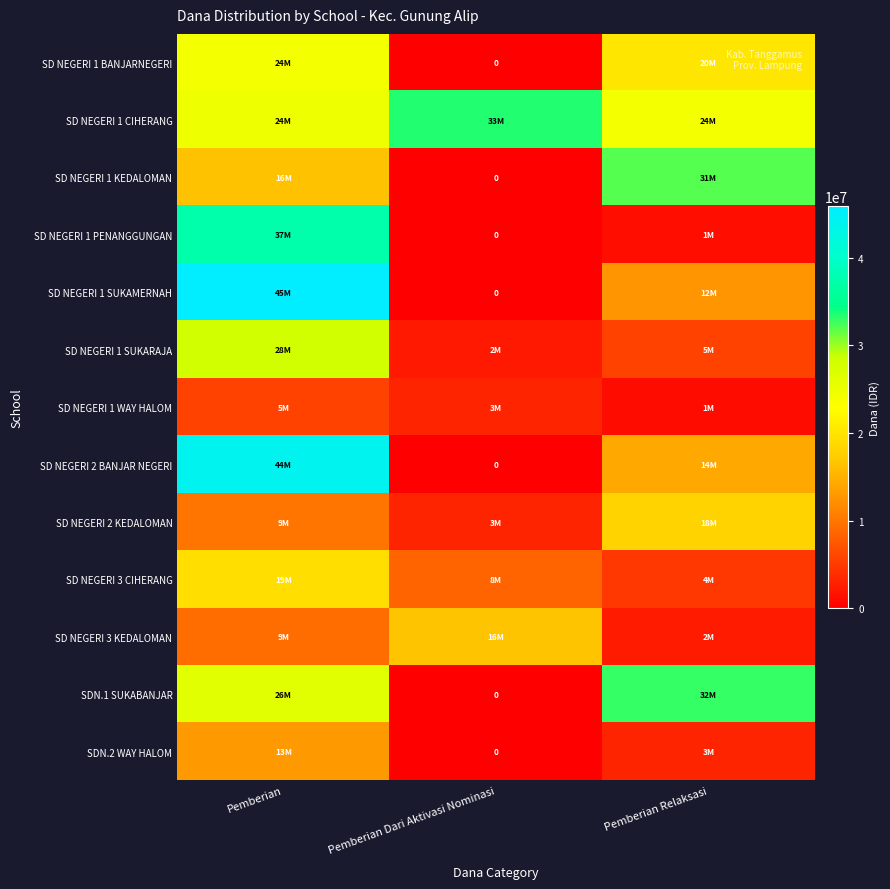

Is the value of SDN.2 WAY HALOM at Pemberian Dari Aktivasi Nominasi greater than the value of SD NEGERI 1 SUKAMERNAH at Pemberian?

No